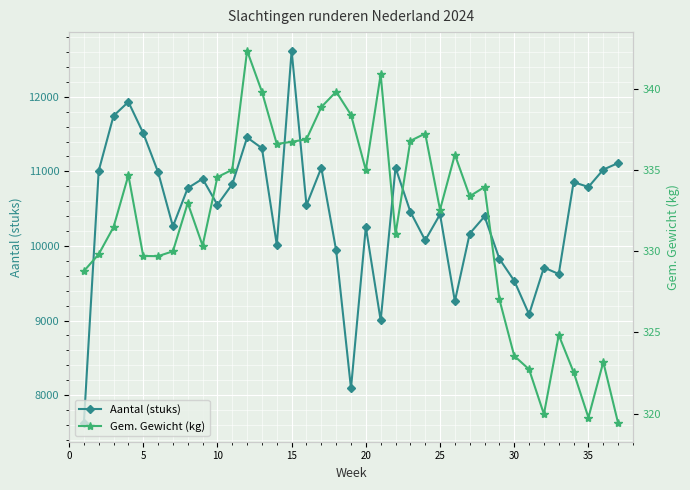

True or false: Aantal (stuks) has more than 0 interior local peaks.

True